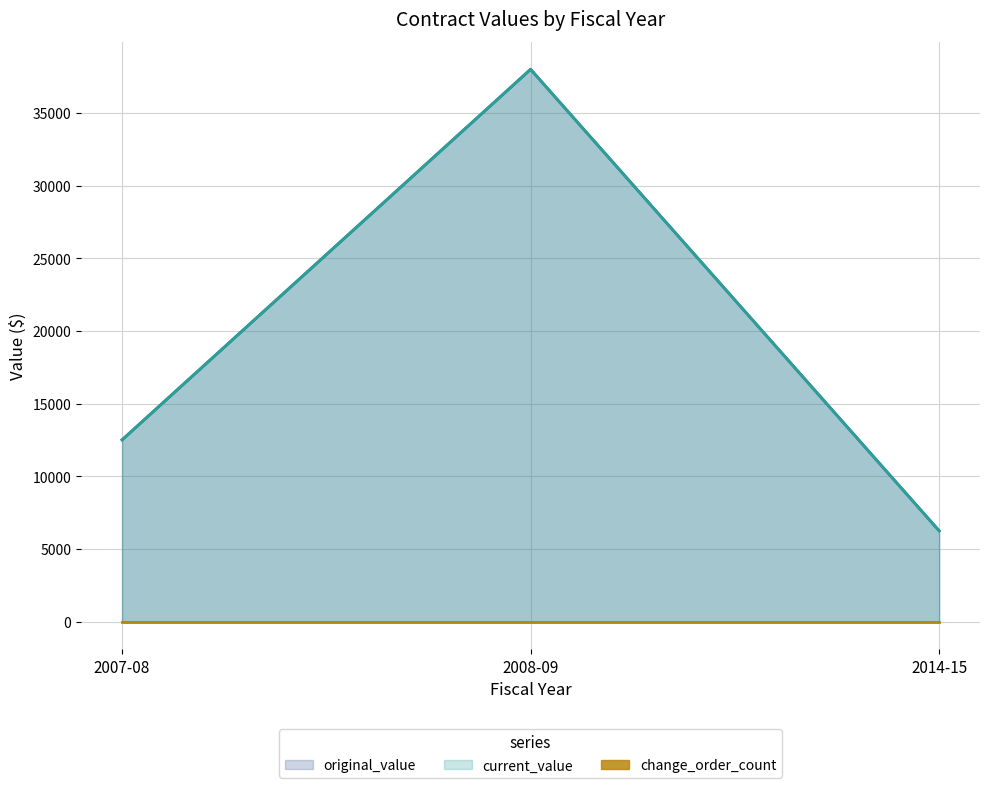

True or false: original_value and current_value cross at least once.

False